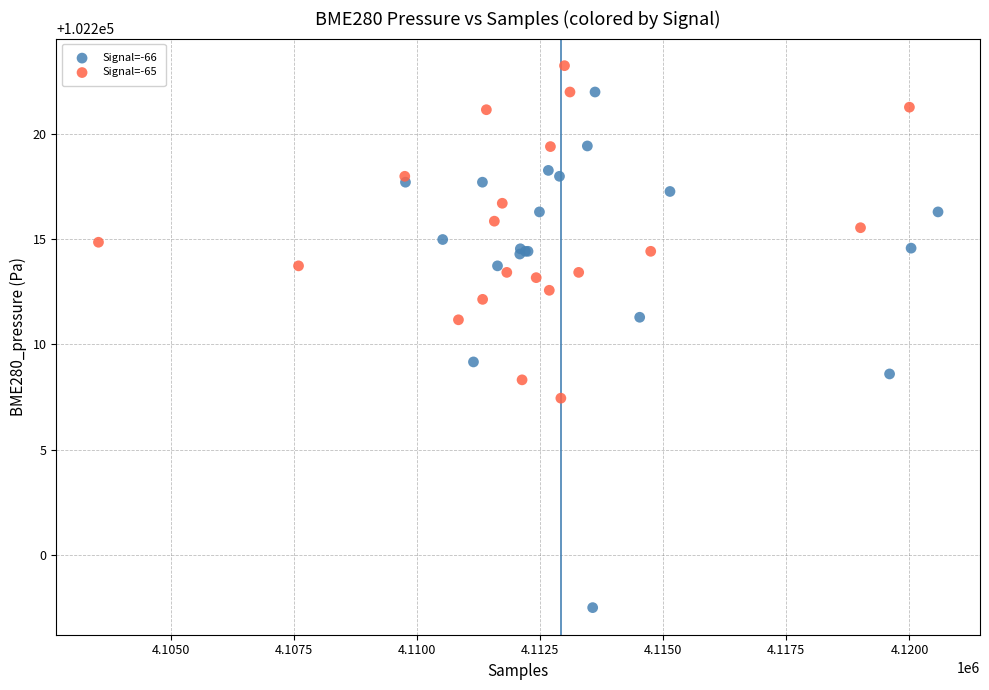

Which series reaches the maximum Y coordinate?

Signal=-65